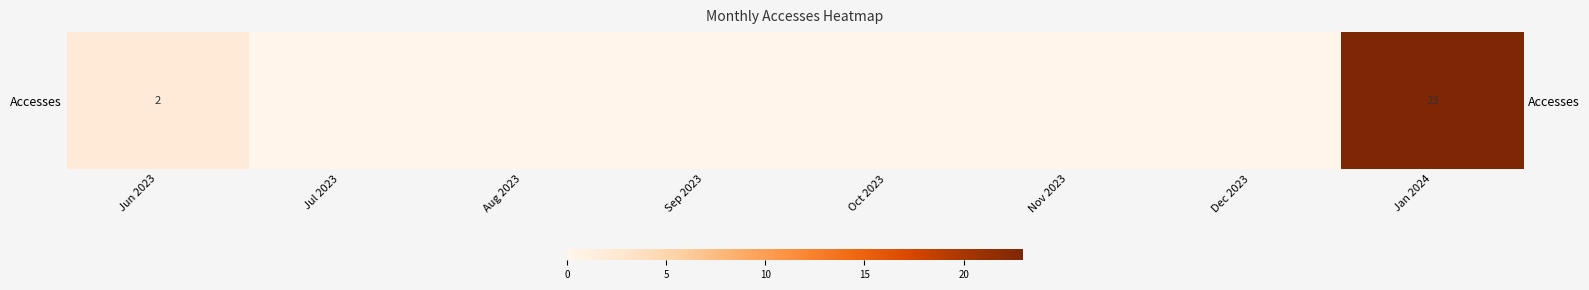

What is the maximum value shown in the chart?

23